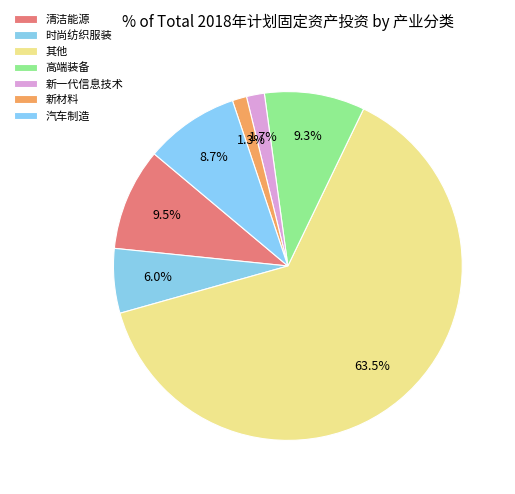

To the nearest percent, what percentage of the pie is 时尚纺织服装?

6%